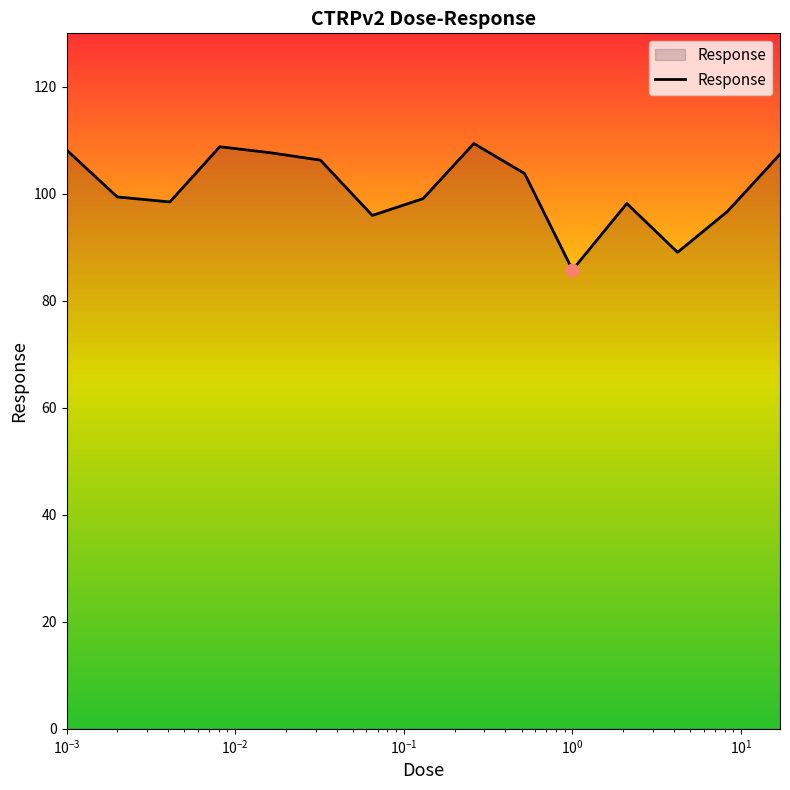

What is the difference between the maximum and minimum values?

23.6